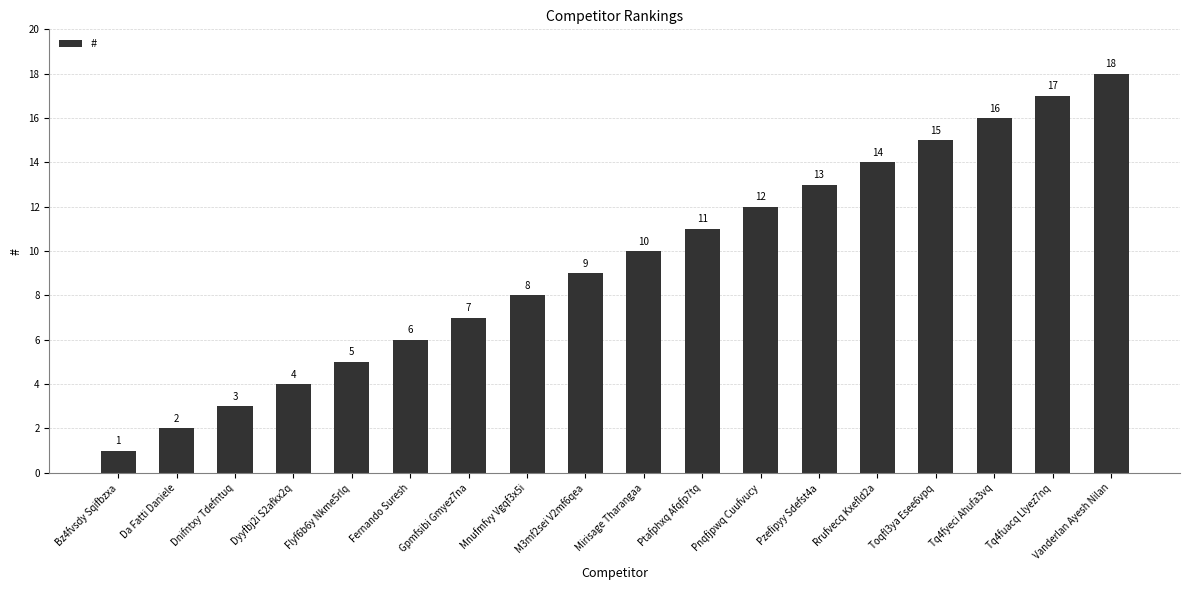

What position from the right is Toqfl3ya Esee6vpq?

4